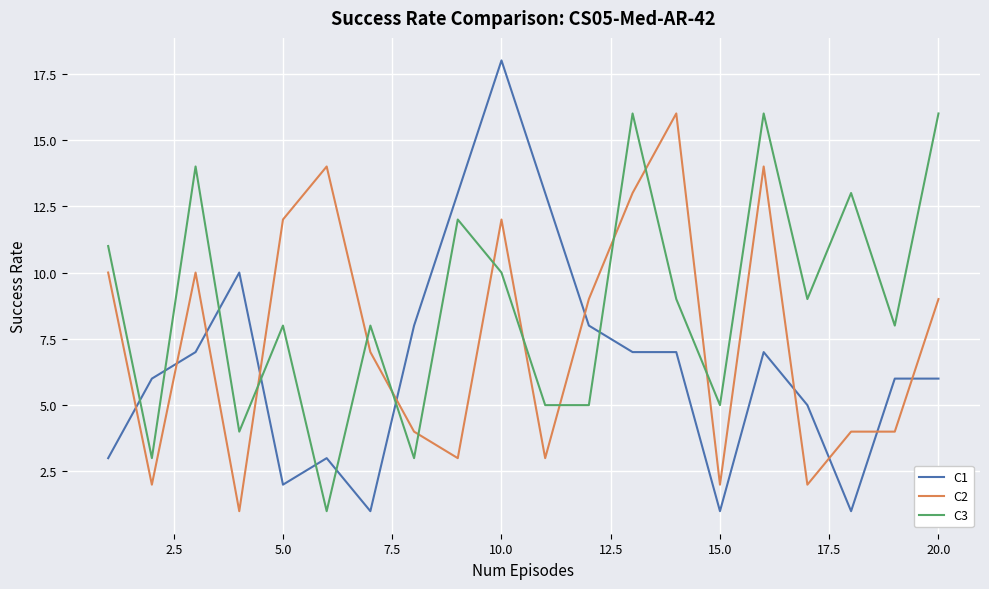

Which series ends up on top after the final intersection of C2 and C3?

C3